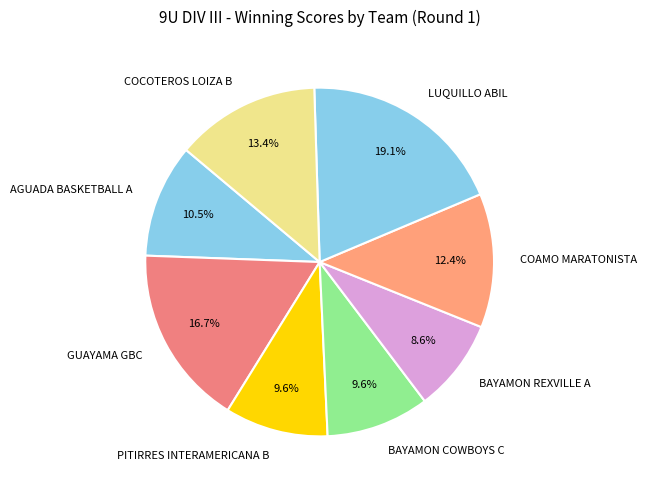

How many slices are in this pie chart?

8